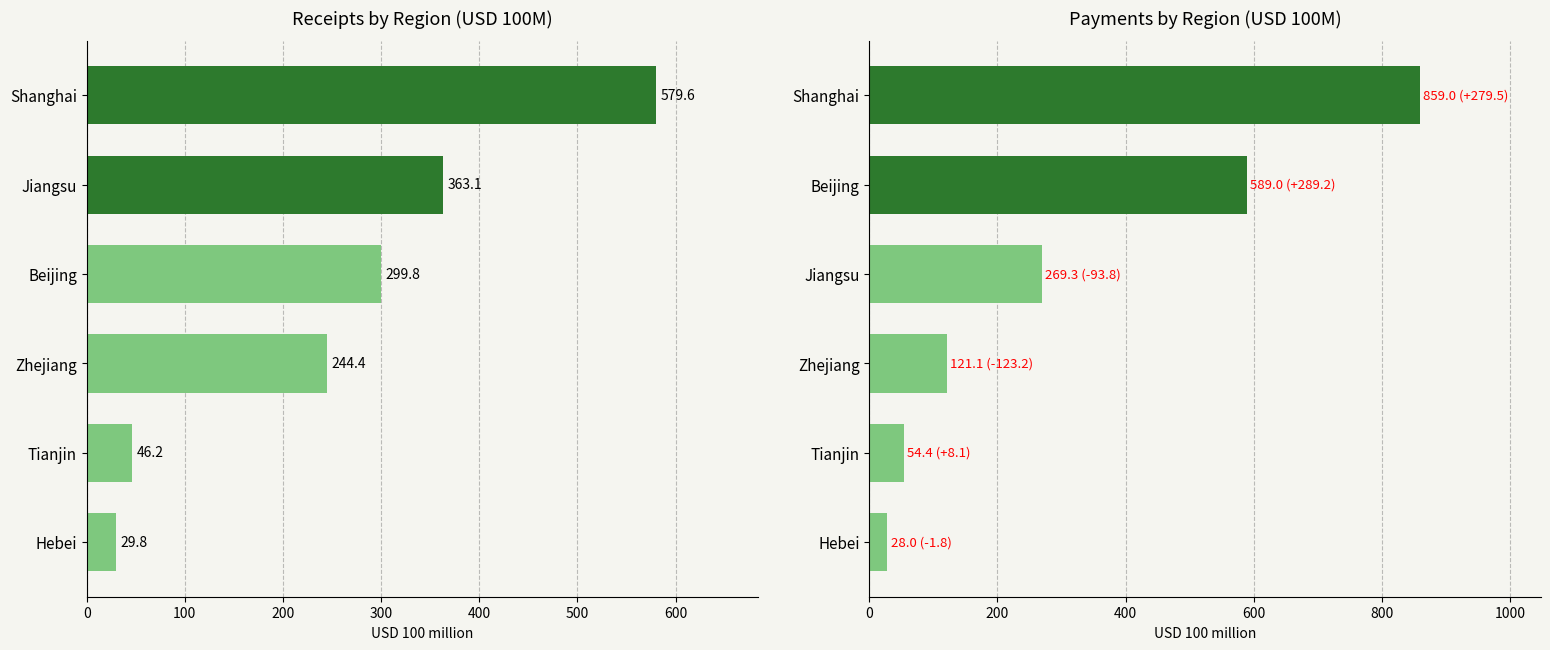

How many bars are there in total?

12